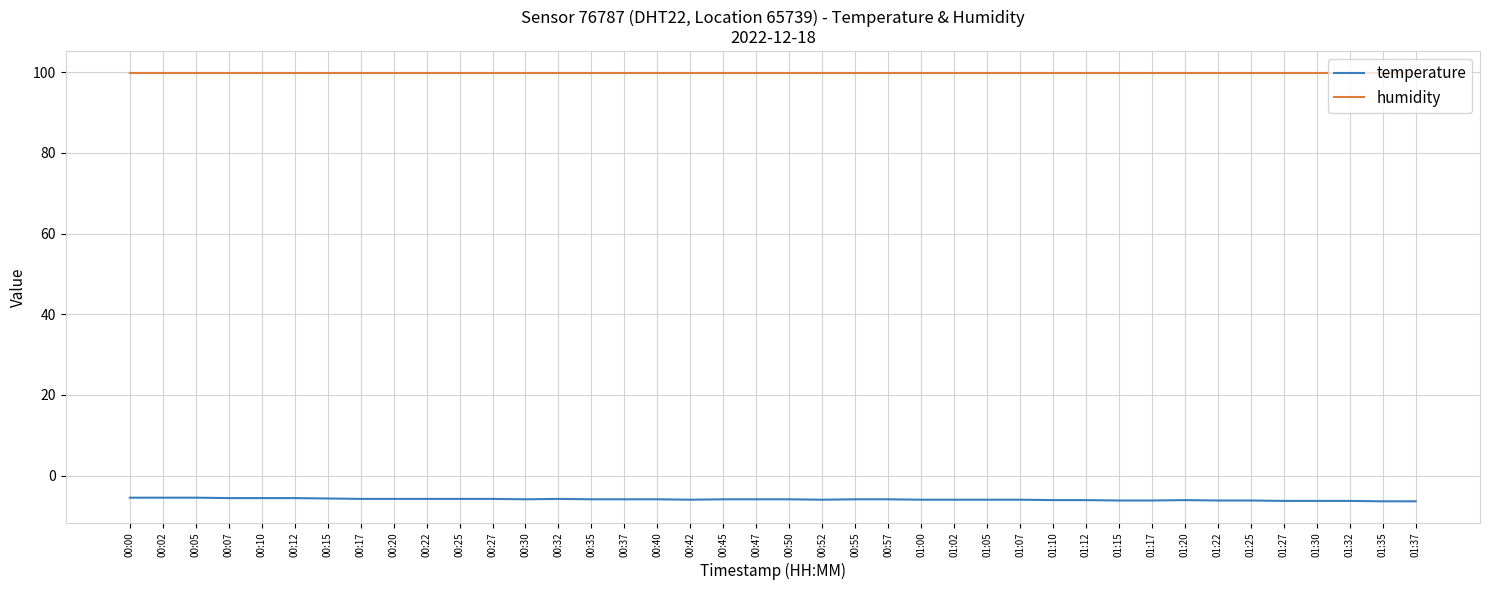

Is the value of temperature at 01:07 greater than the value of humidity at 00:37?

No